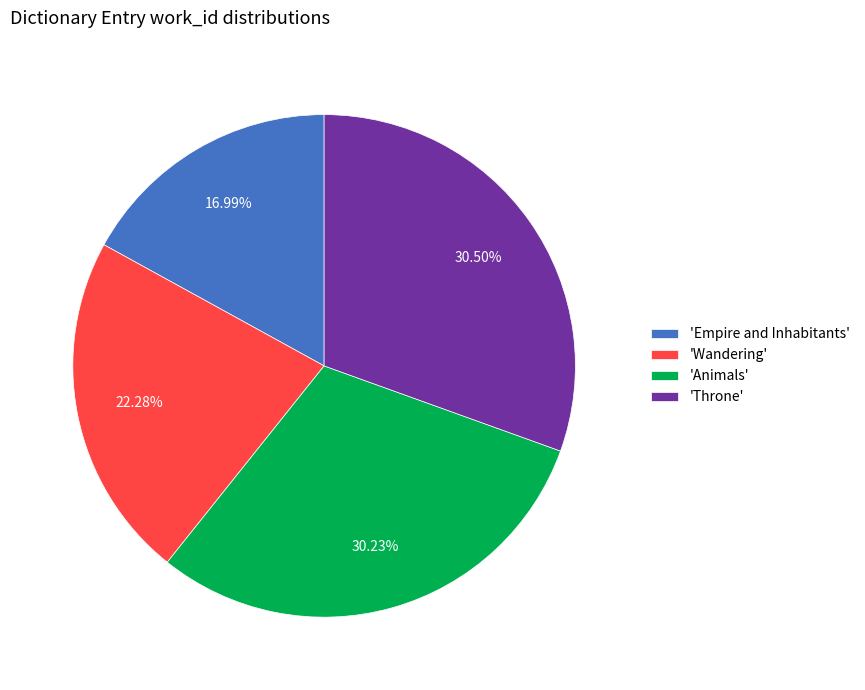

To the nearest percent, what is the average slice percentage?

25%